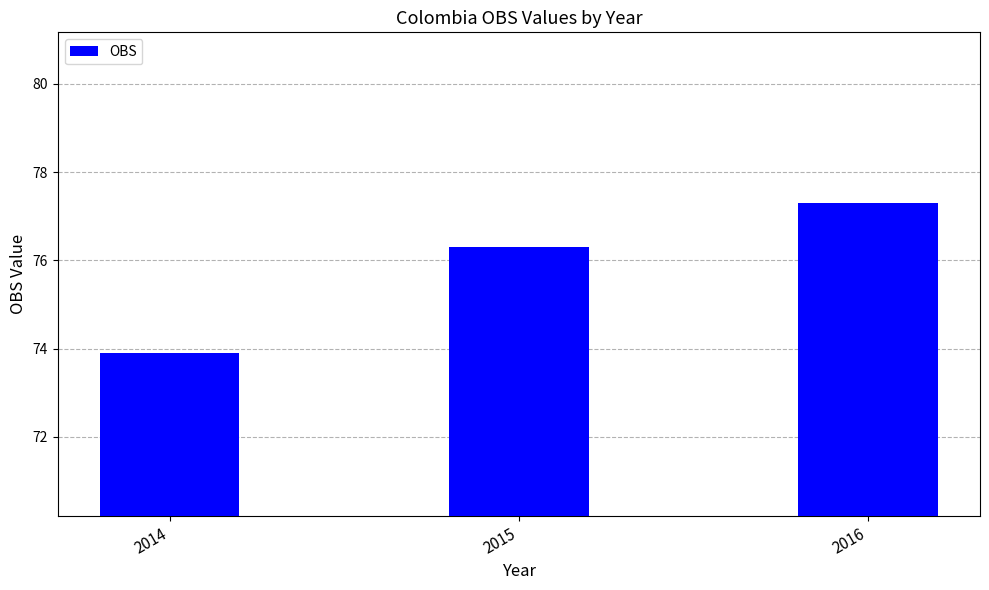

How many bars are there in total?

3